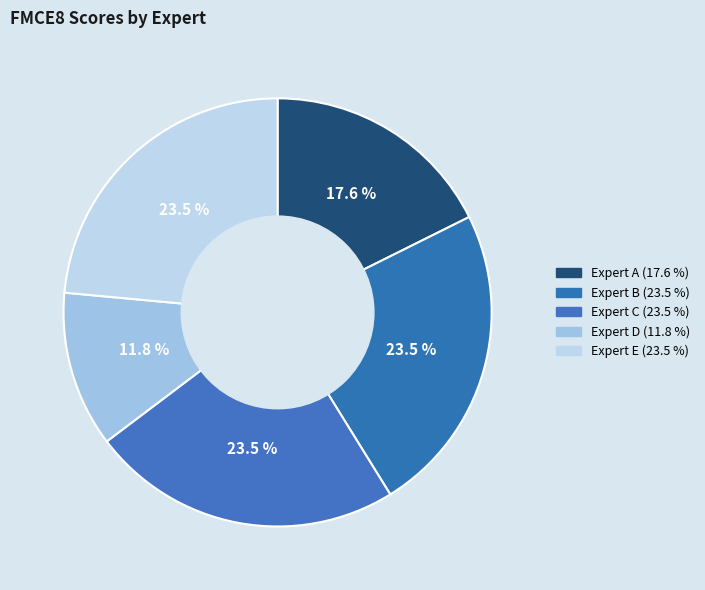

Is it true that Expert E is 33% of the pie?

False